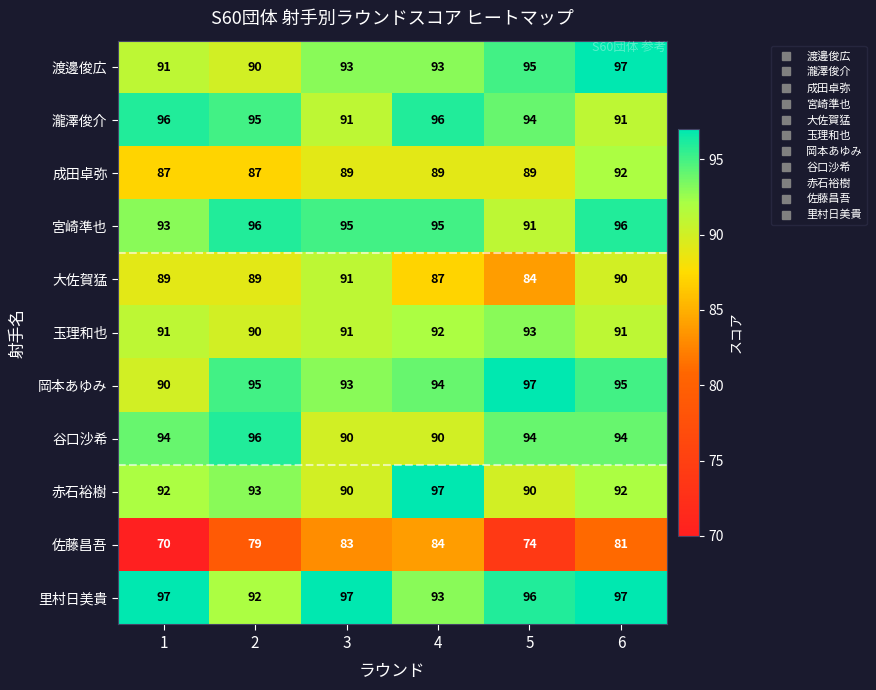

What is the difference between the maximum and minimum values in the 里村日美貴 series?

5